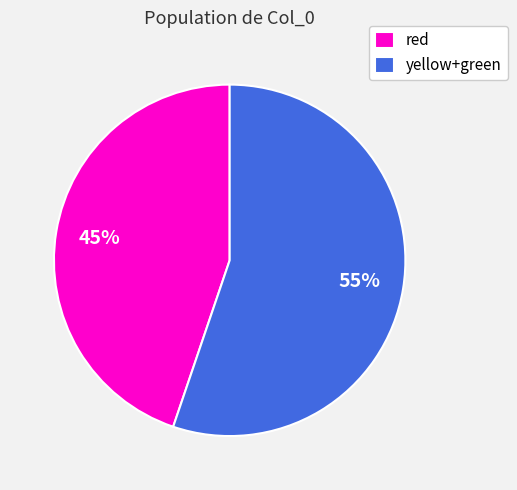

To the nearest percent, what percentage of the pie is red?

45%